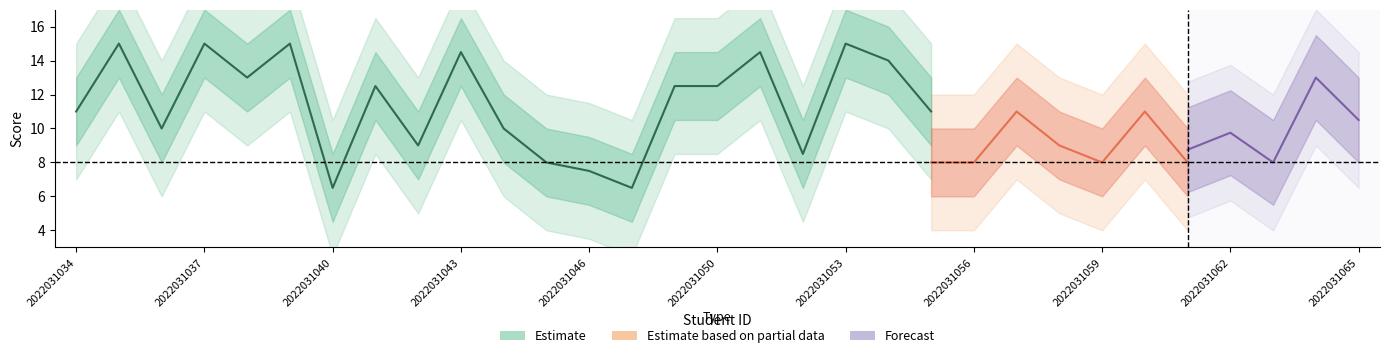

What is the difference between the highest and lowest values at 2022031041?

3.5